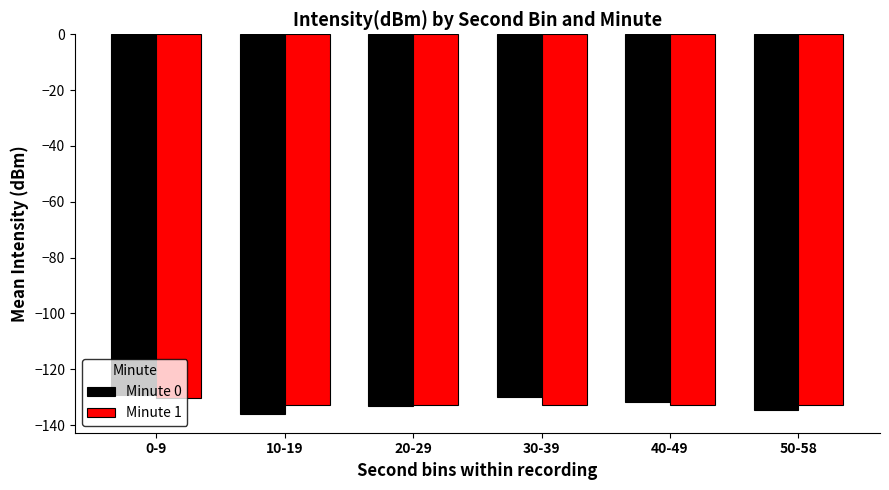

How many data points in Minute 0 are above -131?

2